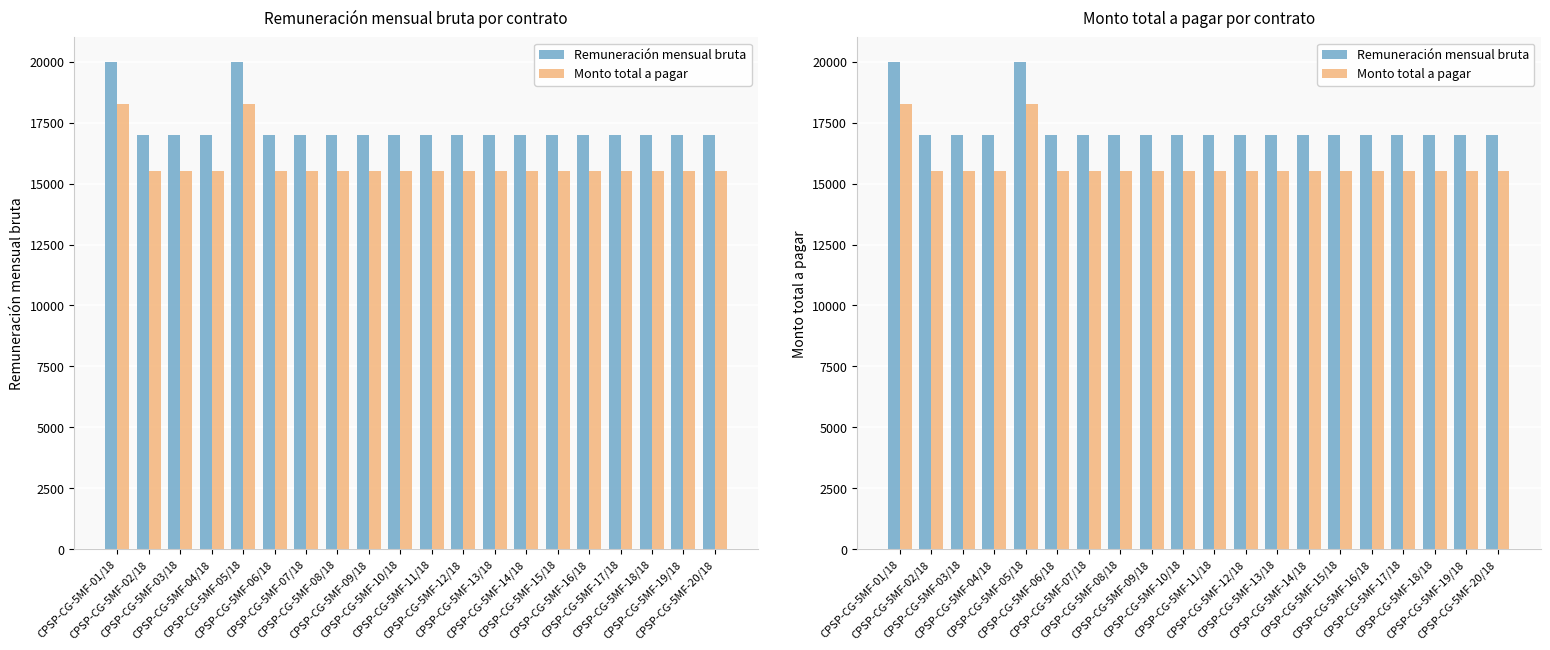

At which category does the chart reach its peak across all series?

CPSP-CG-5MF-01/18